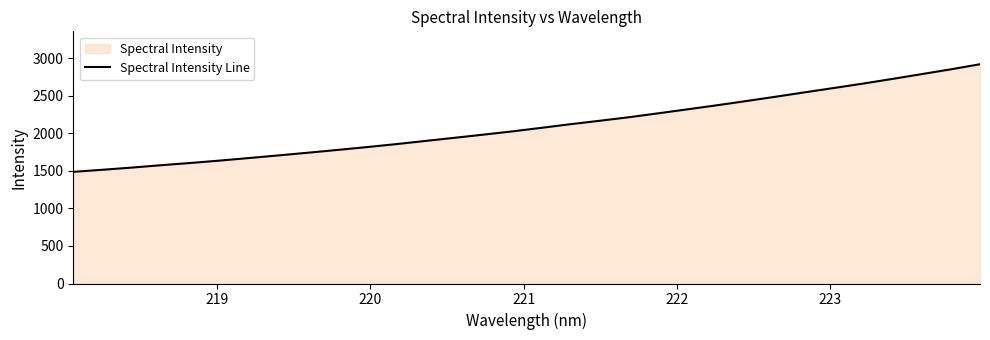

What is the smallest value displayed?

1485.9